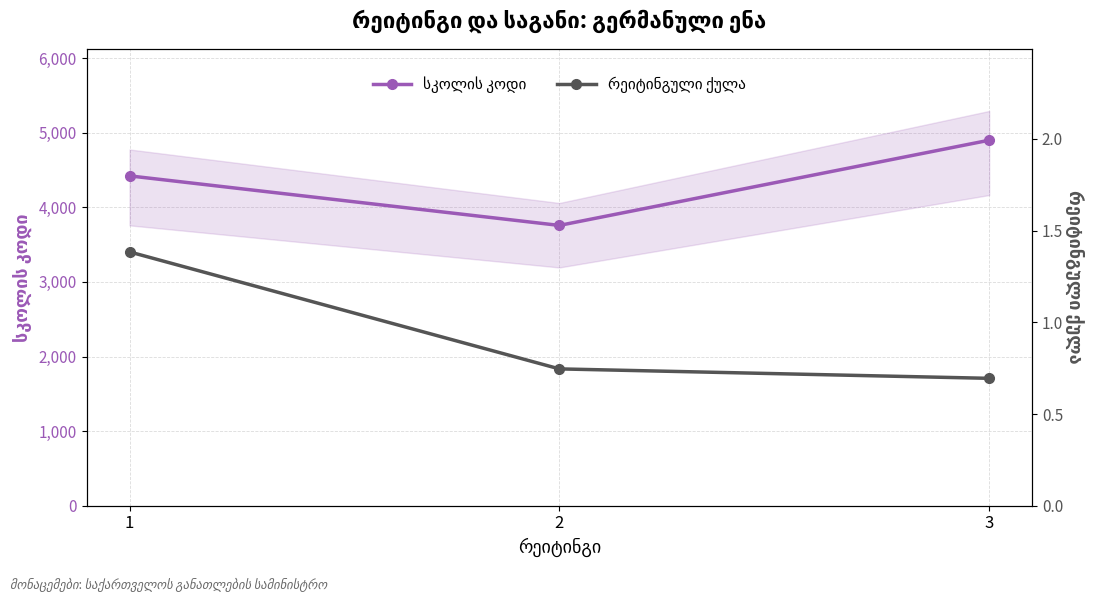

At which label is რეიტინგული ქულა closest to 1?

2